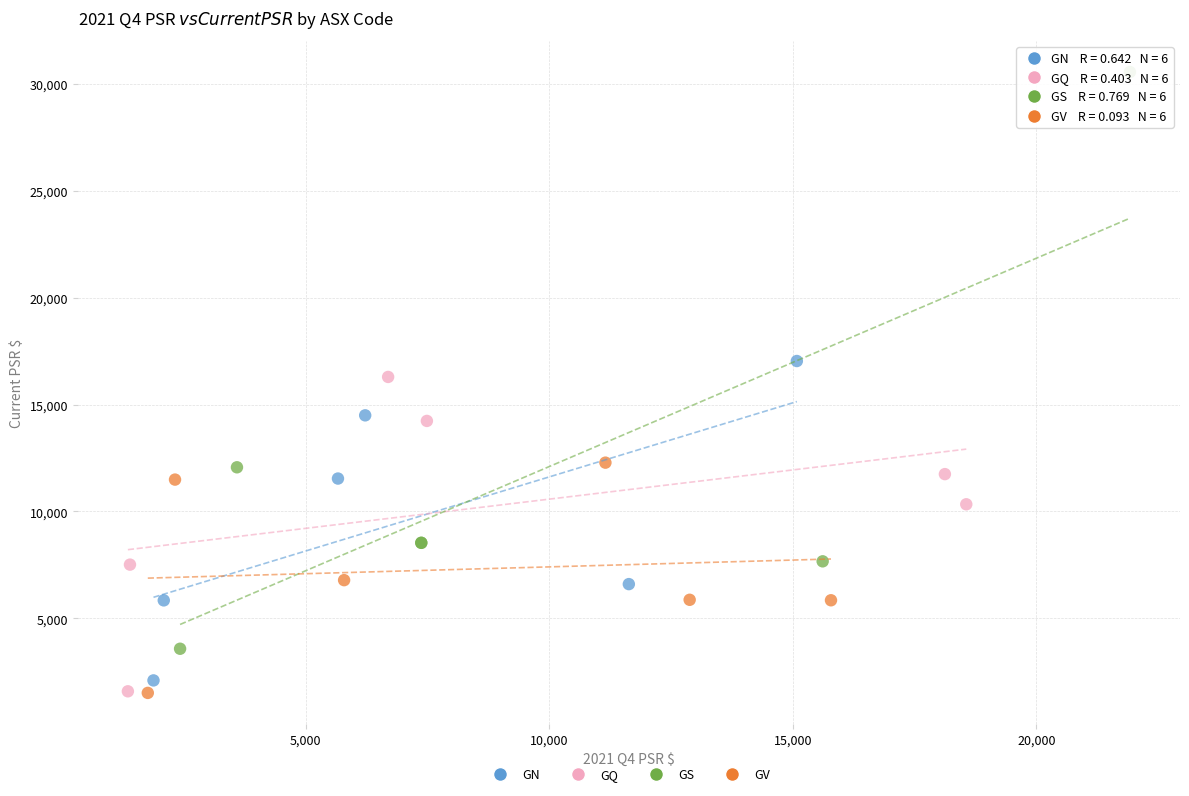

Which series reaches the maximum Y coordinate?

GS